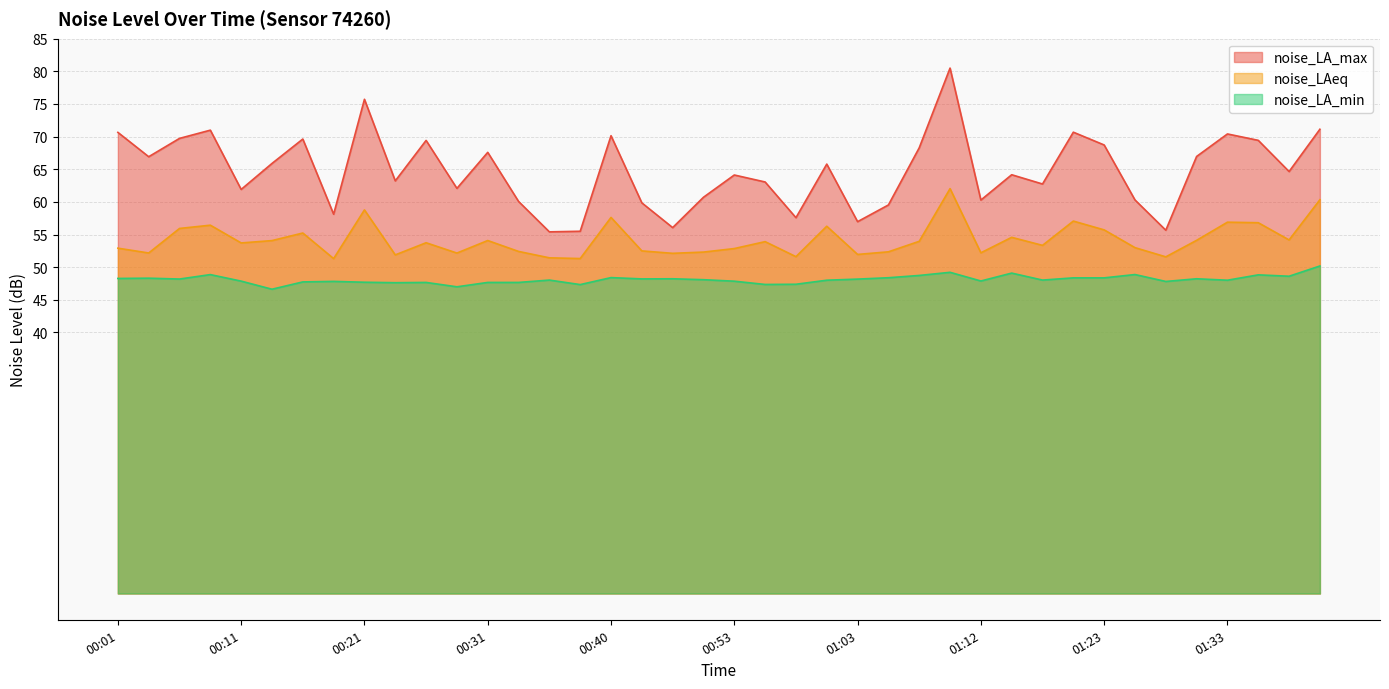

Reading left to right, what are all the values shown in this chart?

noise_LA_max: 00:01=70.7	00:04=66.9	00:06=69.7	00:09=71.0	00:11=61.9	00:14=65.9	00:16=69.6	00:19=58.1	00:21=75.7	00:23=63.2	00:26=69.4	00:28=62.1	00:31=67.6	00:33=60.1	00:36=55.4	00:38=55.5	00:40=70.1	00:43=59.9	00:48=56.1	00:50=60.7	00:53=64.1	00:55=63.0	00:58=57.6	01:00=65.8	01:03=57.0	01:05=59.5	01:08=68.3	01:10=80.5	01:12=60.3	01:15=64.2	01:18=62.7	01:20=70.7	01:23=68.7	01:25=60.3	01:28=55.7	01:30=67.0	01:33=70.4	01:35=69.4	01:38=64.7	01:40=71.1
noise_LAeq: 00:01=52.9	00:04=52.2	00:06=55.9	00:09=56.4	00:11=53.7	00:14=54.1	00:16=55.2	00:19=51.3	00:21=58.8	00:23=51.9	00:26=53.7	00:28=52.2	00:31=54.1	00:33=52.4	00:36=51.4	00:38=51.3	00:40=57.6	00:43=52.5	00:48=52.1	00:50=52.3	00:53=52.9	00:55=53.9	00:58=51.6	01:00=56.3	01:03=52.0	01:05=52.4	01:08=54.0	01:10=62.0	01:12=52.2	01:15=54.6	01:18=53.3	01:20=57.1	01:23=55.7	01:25=53.0	01:28=51.6	01:30=54.1	01:33=56.9	01:35=56.8	01:38=54.2	01:40=60.3
noise_LA_min: 00:01=48.3	00:04=48.3	00:06=48.2	00:09=48.9	00:11=47.9	00:14=46.6	00:16=47.7	00:19=47.8	00:21=47.7	00:23=47.6	00:26=47.7	00:28=47.0	00:31=47.7	00:33=47.7	00:36=48.0	00:38=47.3	00:40=48.4	00:43=48.2	00:48=48.2	00:50=48.1	00:53=47.9	00:55=47.4	00:58=47.4	01:00=48.0	01:03=48.2	01:05=48.4	01:08=48.7	01:10=49.2	01:12=47.9	01:15=49.1	01:18=48.0	01:20=48.4	01:23=48.4	01:25=48.9	01:28=47.8	01:30=48.2	01:33=48.0	01:35=48.8	01:38=48.6	01:40=50.2